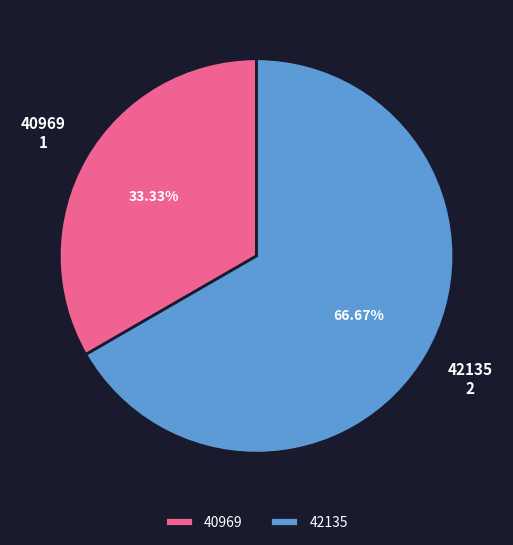

The 42135 slice represents 79% of the pie. True or false?

False